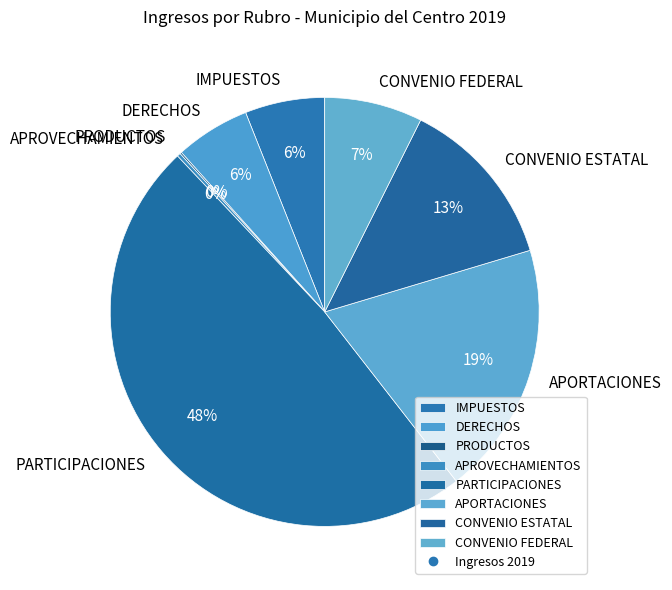

To the nearest percent, what is the difference between the largest and smallest slice percentages?

48%